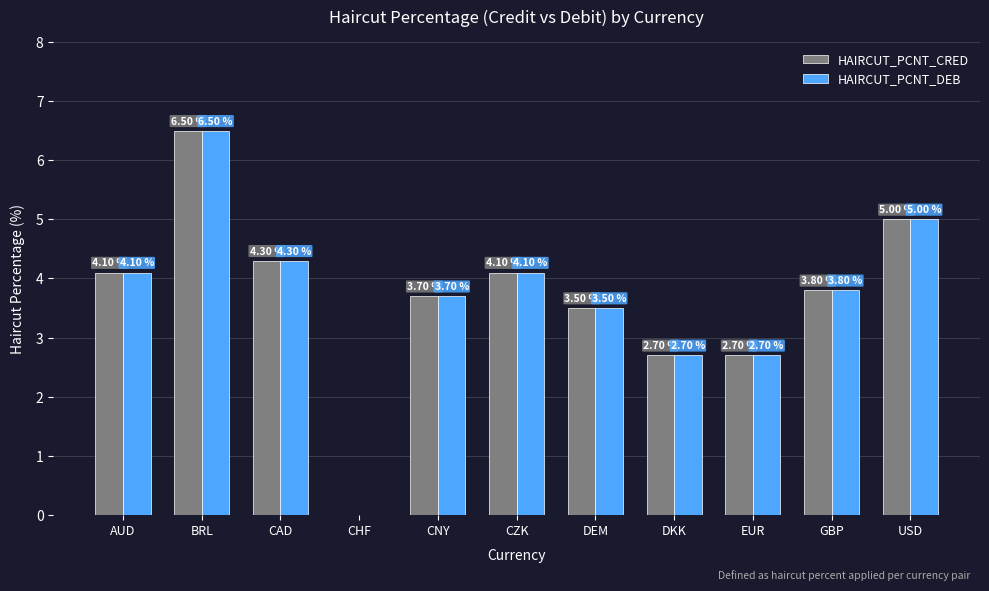

Are the bars grouped side by side (vs. stacked)?

Yes